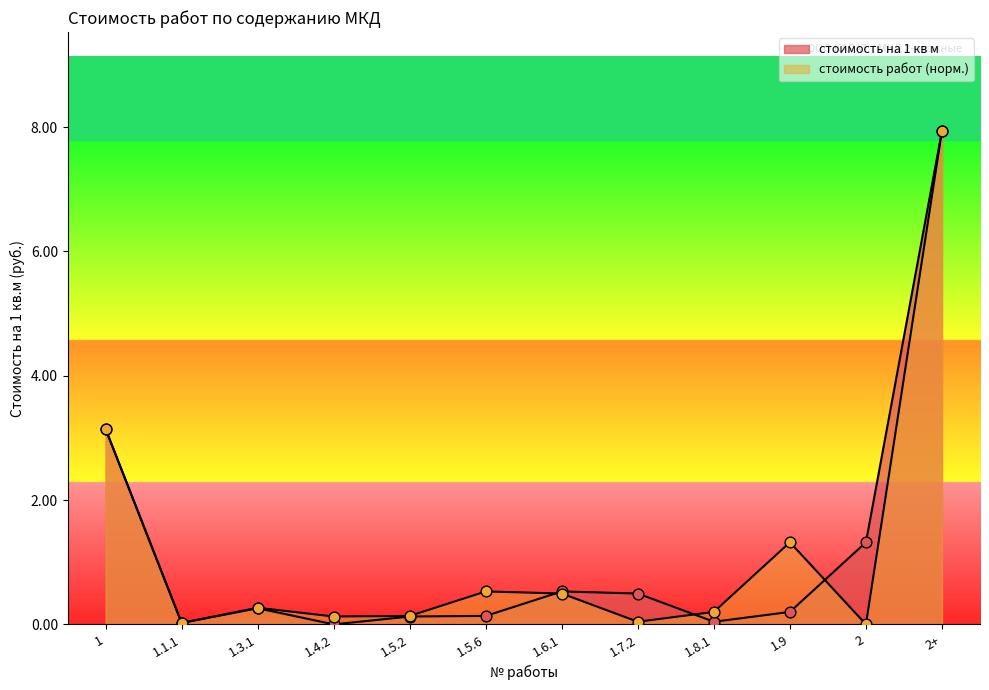

At which category is the sum across all series the highest?

2+